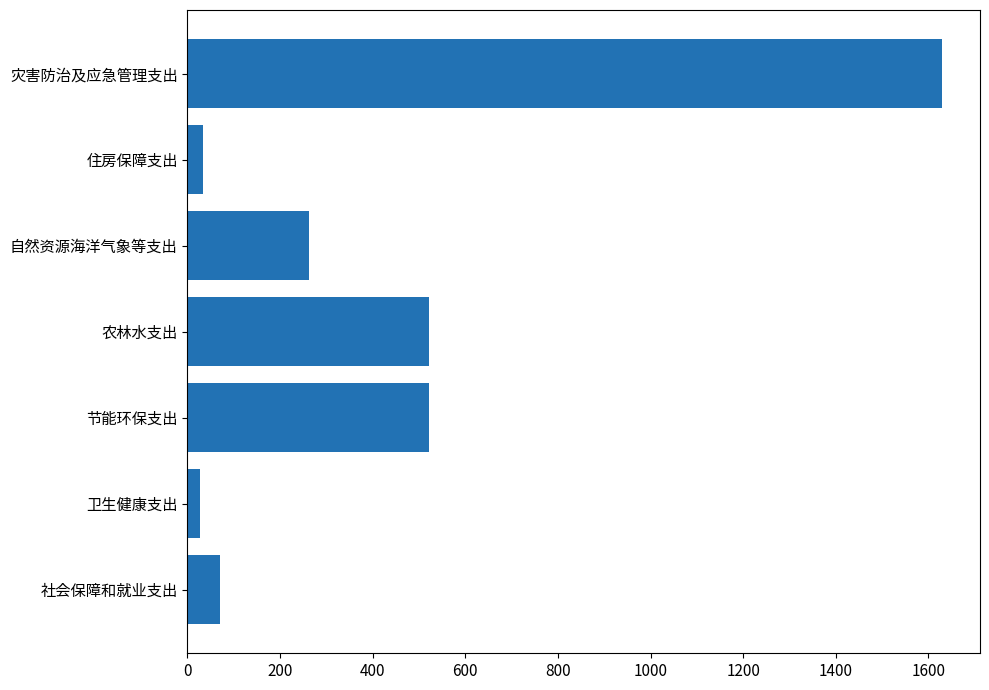

How many values are below 261?

3